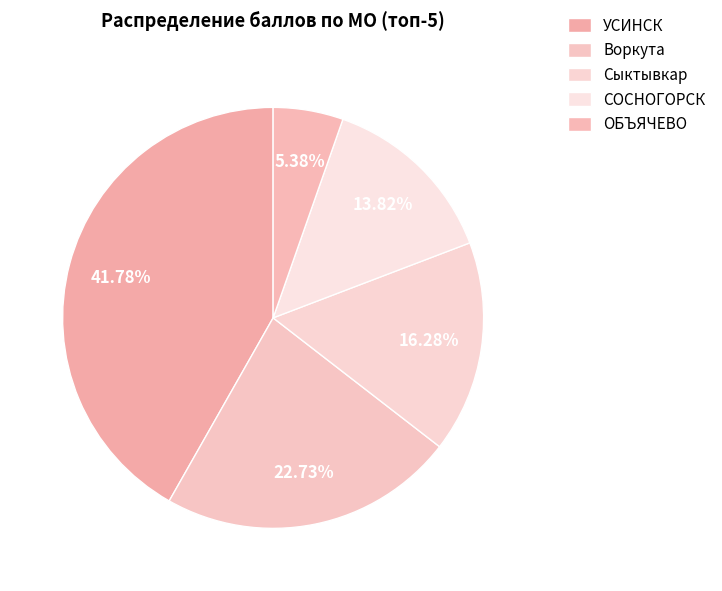

Count the number of slices in the pie.

5